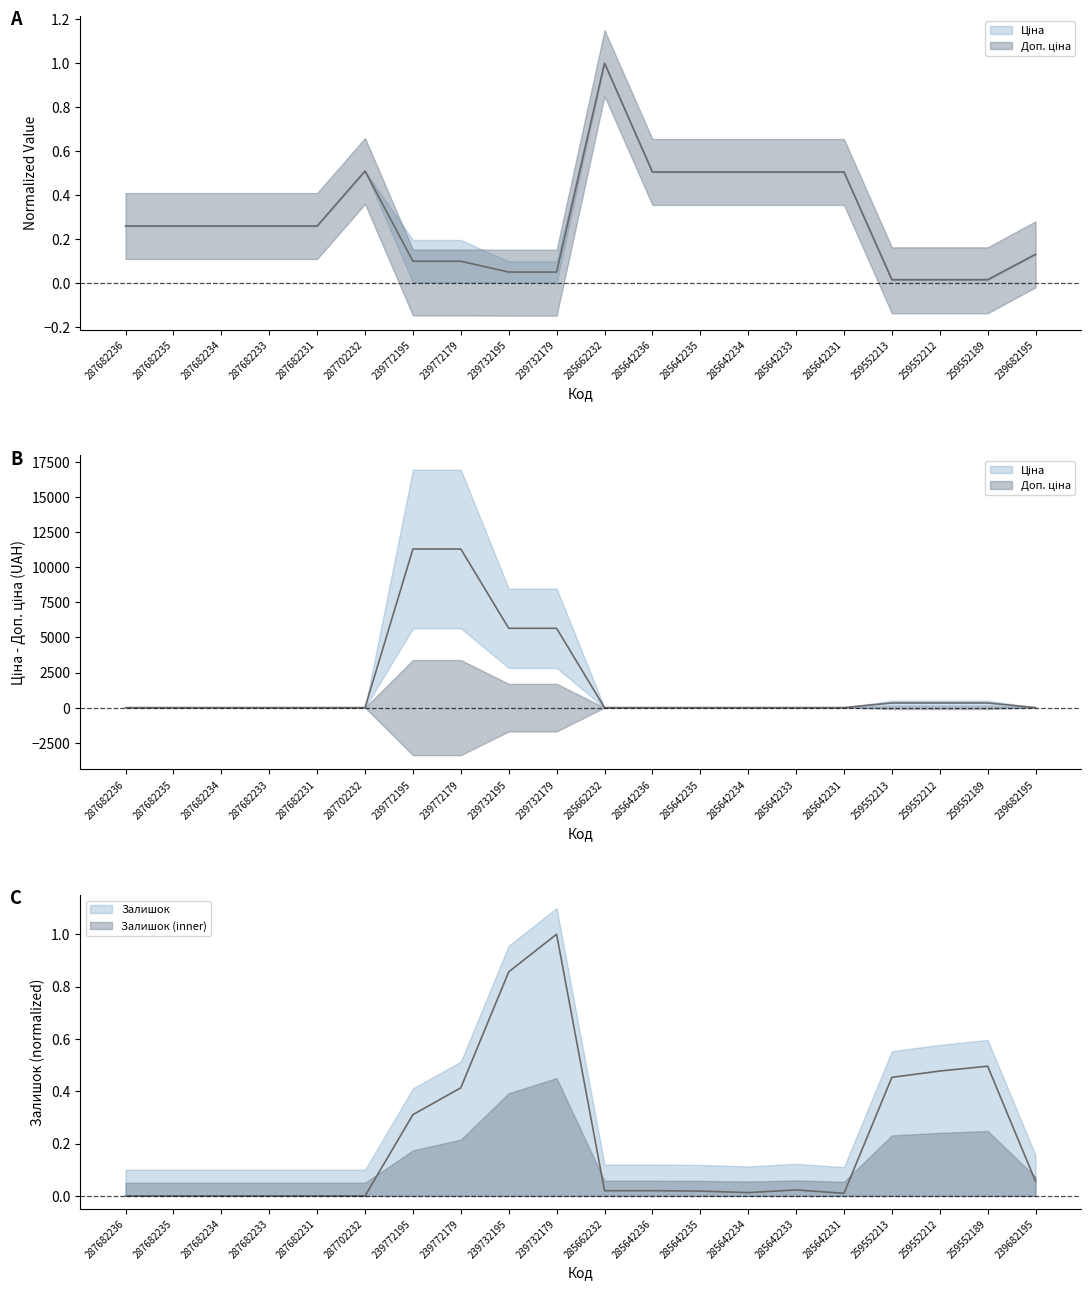

The value of Залишок at 259552213 is 0.2. True or false?

False